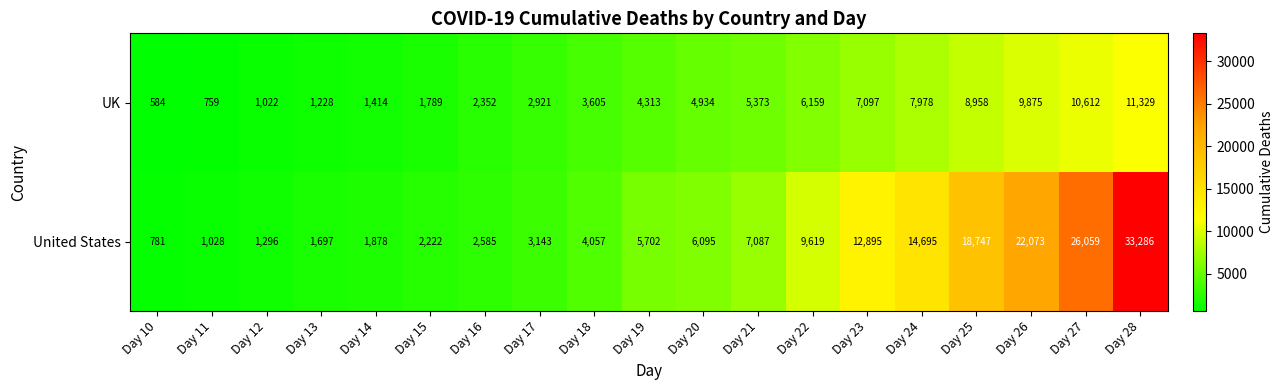

How many distinct data groups are displayed?

2